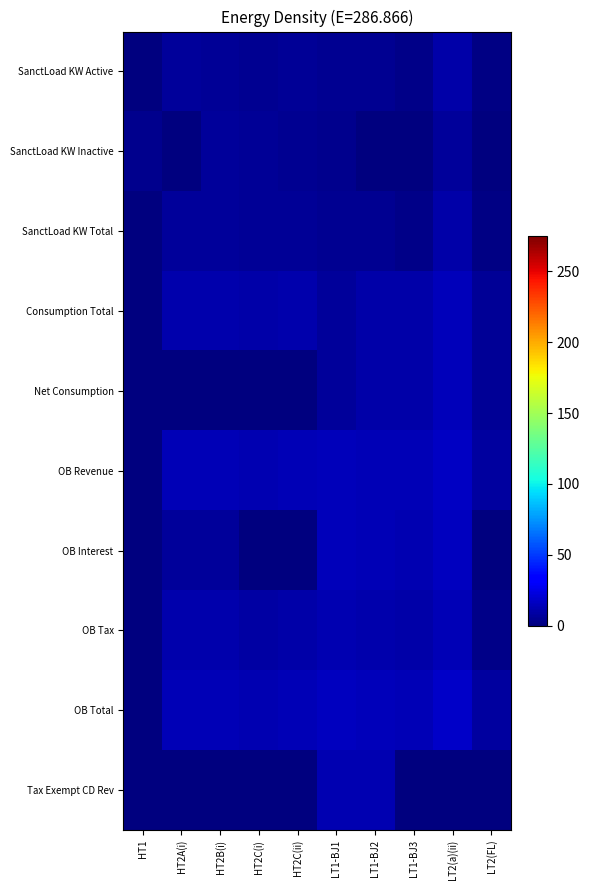

Reading left to right, what are all the values shown in this chart?

SanctLoad KW Active: HT1=0.0	HT2A(i)=6.8	HT2B(i)=6.2	HT2C(i)=5.0	HT2C(ii)=5.9	LT1-BJ1=4.7	LT1-BJ2=4.4	LT1-BJ3=3.2	LT2(a)(ii)=10.4	LT2(FL)=1.6
SanctLoad KW Inactive: HT1=4.1	HT2A(i)=0.0	HT2B(i)=7.0	HT2C(i)=5.8	HT2C(ii)=4.3	LT1-BJ1=3.2	LT1-BJ2=0.2	LT1-BJ3=0.0	LT2(a)(ii)=7.2	LT2(FL)=0.0
SanctLoad KW Total: HT1=0.0	HT2A(i)=6.8	HT2B(i)=7.3	HT2C(i)=6.2	HT2C(ii)=6.1	LT1-BJ1=4.9	LT1-BJ2=4.4	LT1-BJ3=3.2	LT2(a)(ii)=10.5	LT2(FL)=1.6
Consumption Total: HT1=0.0	HT2A(i)=11.5	HT2B(i)=11.2	HT2C(i)=9.8	HT2C(ii)=10.8	LT1-BJ1=7.5	LT1-BJ2=10.3	LT1-BJ3=10.7	LT2(a)(ii)=14.3	LT2(FL)=5.8
Net Consumption: HT1=0.0	HT2A(i)=0.0	HT2B(i)=0.0	HT2C(i)=0.0	HT2C(ii)=0.0	LT1-BJ1=7.4	LT1-BJ2=10.3	LT1-BJ3=10.3	LT2(a)(ii)=14.3	LT2(FL)=5.8
OB Revenue: HT1=0.0	HT2A(i)=13.9	HT2B(i)=13.7	HT2C(i)=12.0	HT2C(ii)=13.1	LT1-BJ1=14.5	LT1-BJ2=13.9	LT1-BJ3=13.3	LT2(a)(ii)=17.1	LT2(FL)=7.8
OB Interest: HT1=0.0	HT2A(i)=7.0	HT2B(i)=7.4	HT2C(i)=0.0	HT2C(ii)=0.0	LT1-BJ1=14.2	LT1-BJ2=13.1	LT1-BJ3=11.9	LT2(a)(ii)=15.7	LT2(FL)=0.0
OB Tax: HT1=0.0	HT2A(i)=11.1	HT2B(i)=11.0	HT2C(i)=9.4	HT2C(ii)=10.6	LT1-BJ1=11.8	LT1-BJ2=11.1	LT1-BJ3=10.5	LT2(a)(ii)=13.9	LT2(FL)=3.0
OB Total: HT1=0.0	HT2A(i)=13.9	HT2B(i)=13.8	HT2C(i)=12.1	HT2C(ii)=13.2	LT1-BJ1=15.1	LT1-BJ2=14.3	LT1-BJ3=13.6	LT2(a)(ii)=17.3	LT2(FL)=7.9
Tax Exempt CD Rev: HT1=0.0	HT2A(i)=0.0	HT2B(i)=0.0	HT2C(i)=0.0	HT2C(ii)=0.0	LT1-BJ1=12.0	LT1-BJ2=12.4	LT1-BJ3=0.0	LT2(a)(ii)=0.0	LT2(FL)=0.0